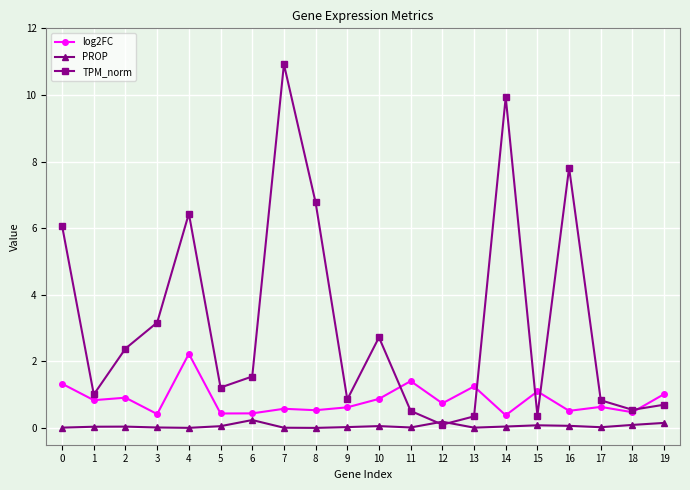

Which series has the widest spread of values?

TPM_norm